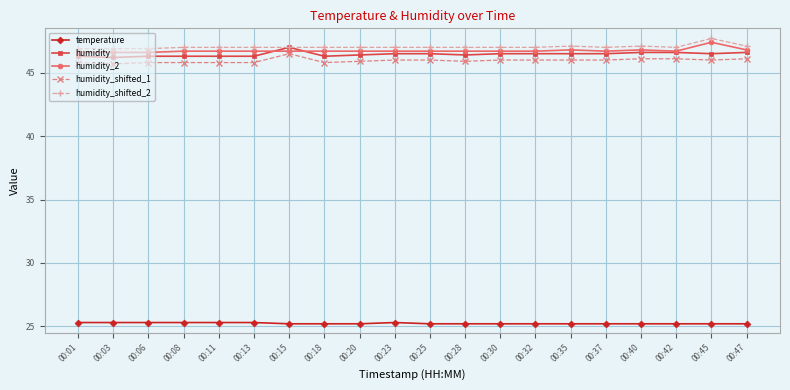

Which series has the largest total across all categories?

humidity_shifted_2